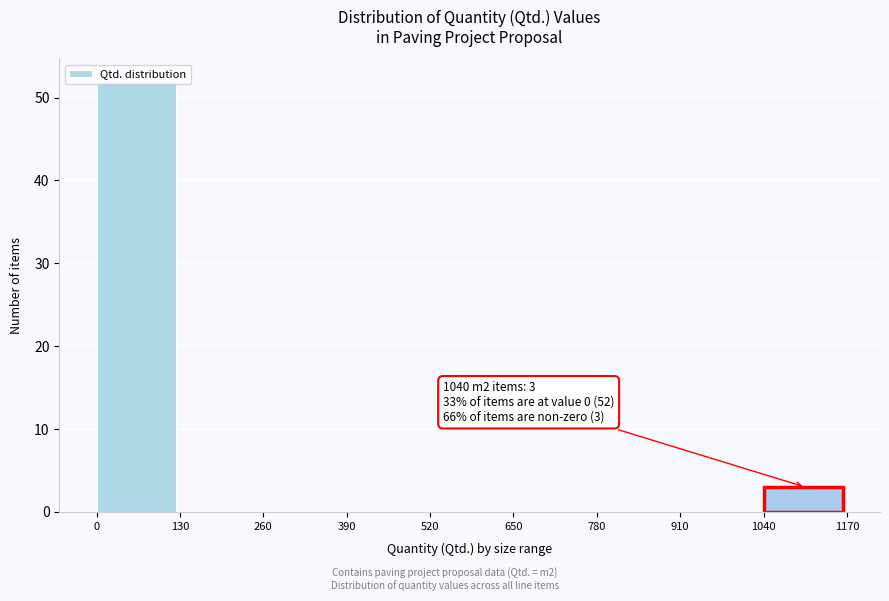

Which range on the x-axis has the tallest bar?

0 to 130